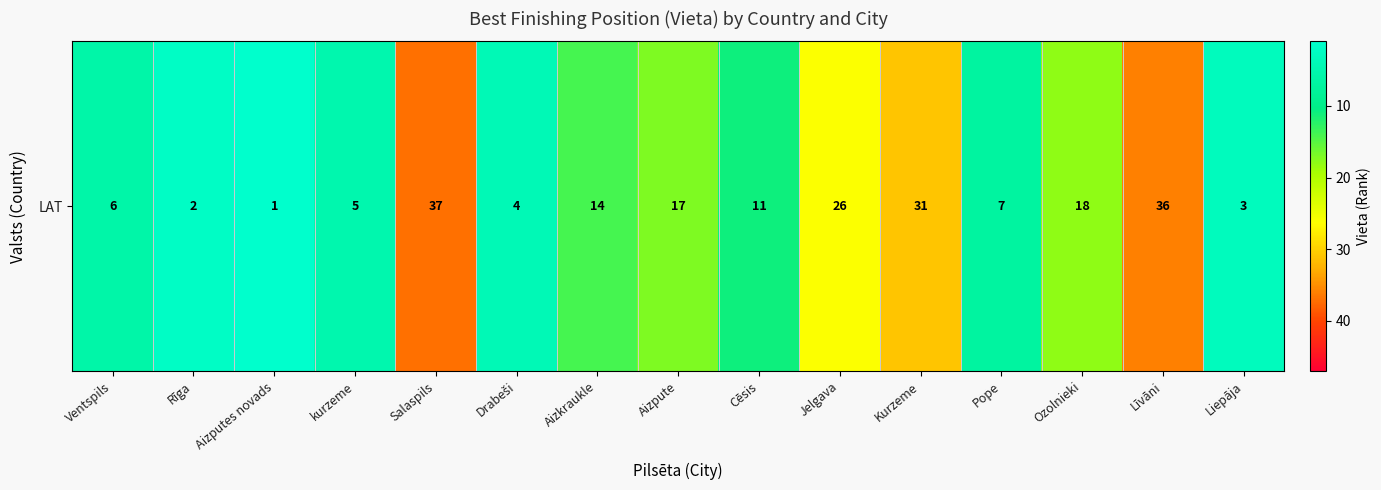

What is the minimum value shown in the chart?

1